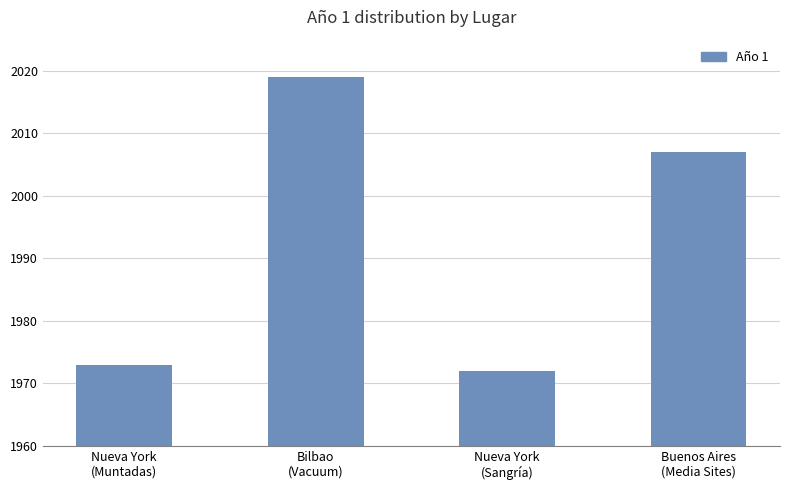

True or false: the data shows 2873 at Nueva York
(Sangría).

False